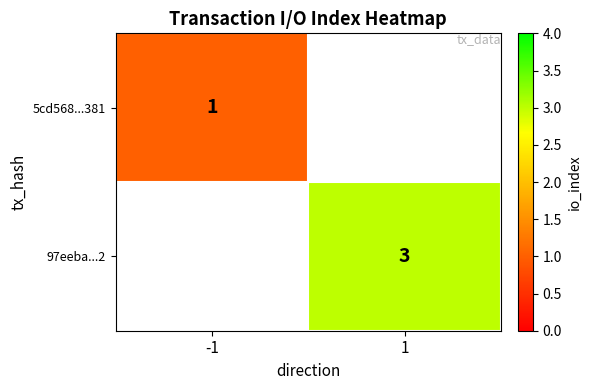

The value of 97eeba...2 at 1 is 2. True or false?

False